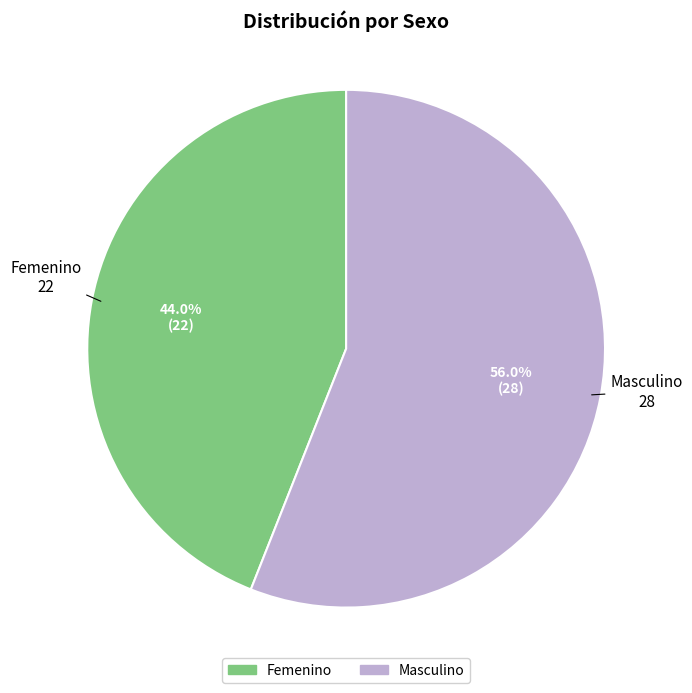

Count the number of slices in the pie.

2